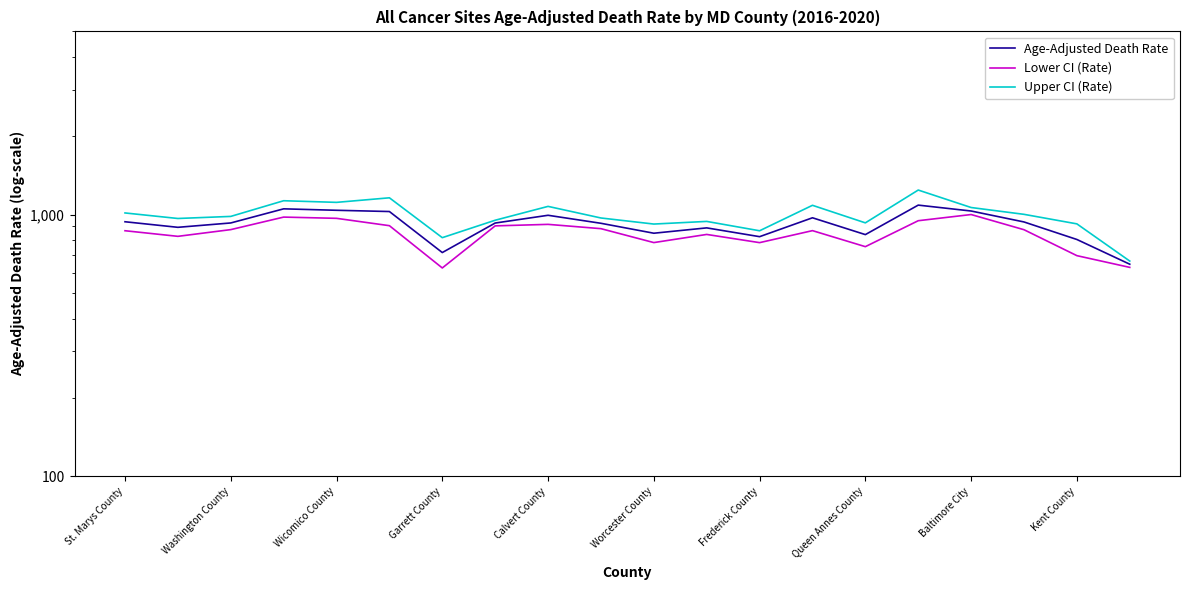

Does the chart display data point markers on the line(s)?

No